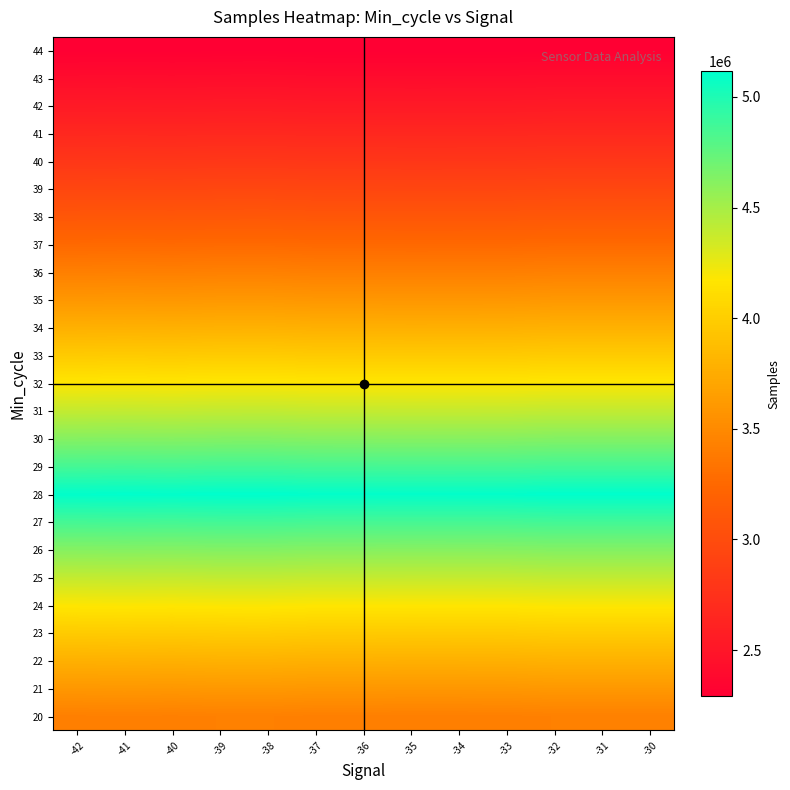

Rank the series at -41 from lowest to highest value.

44, 43, 42, 41, 40, 39, 38, 37, 20, 36, 21, 35, 22, 34, 23, 33, 24, 32, 25, 31, 26, 30, 27, 29, 28